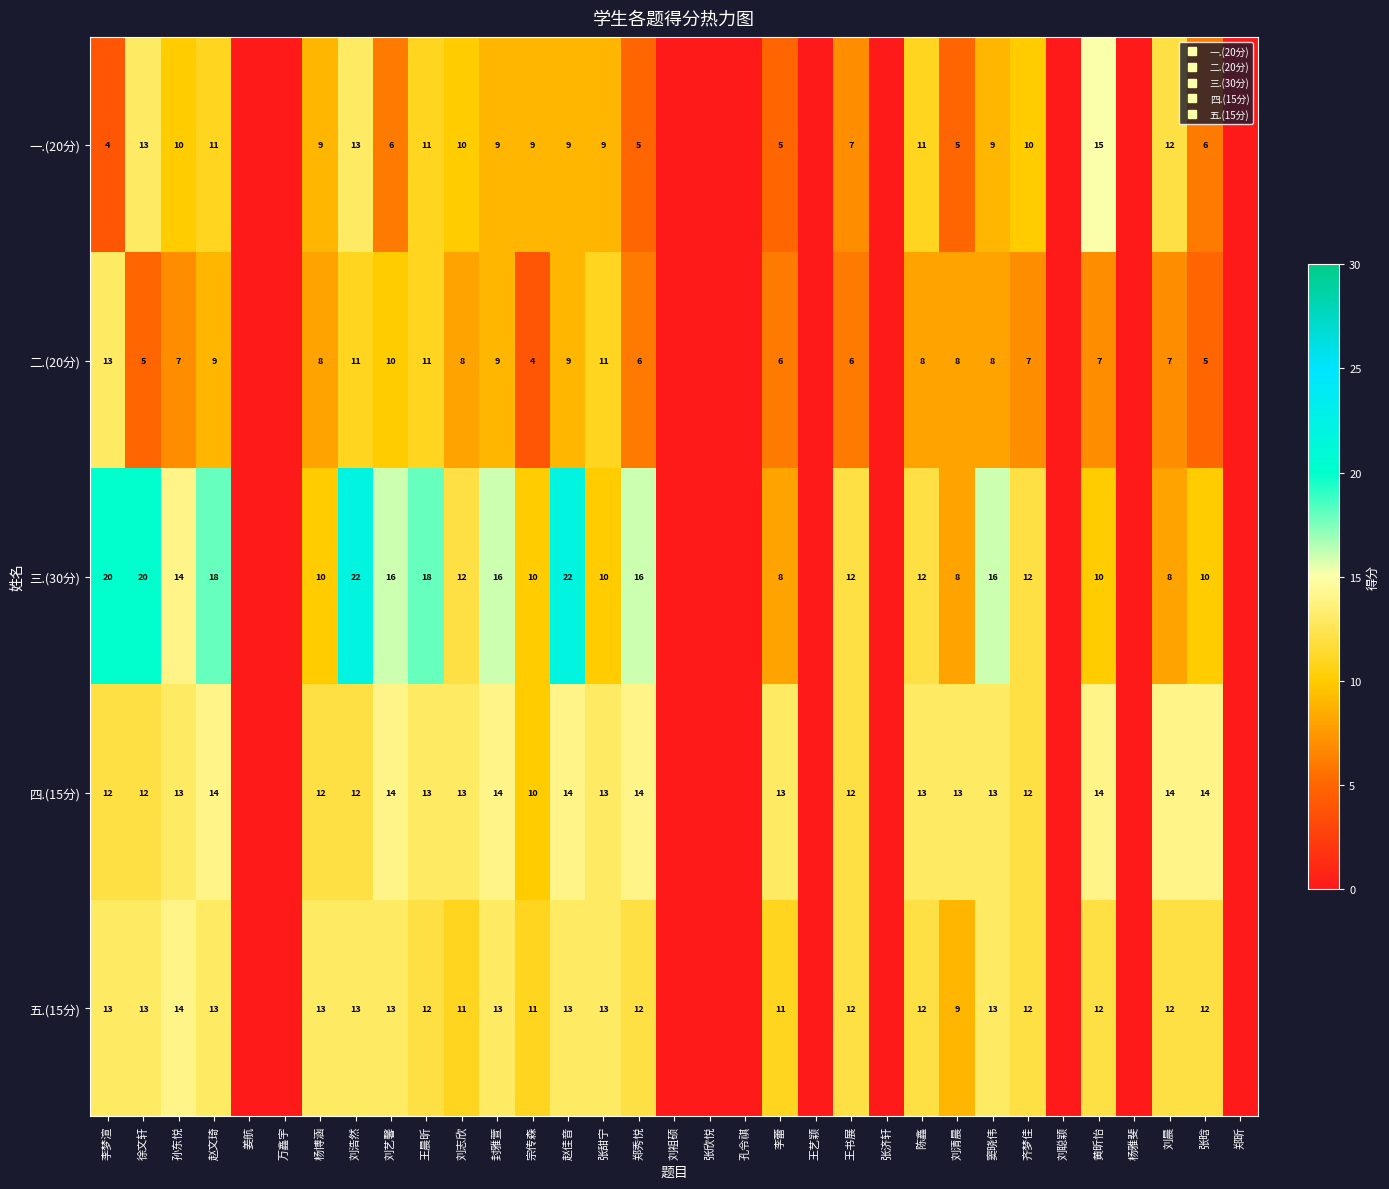

At how many categories does at least one series exceed 17?

6